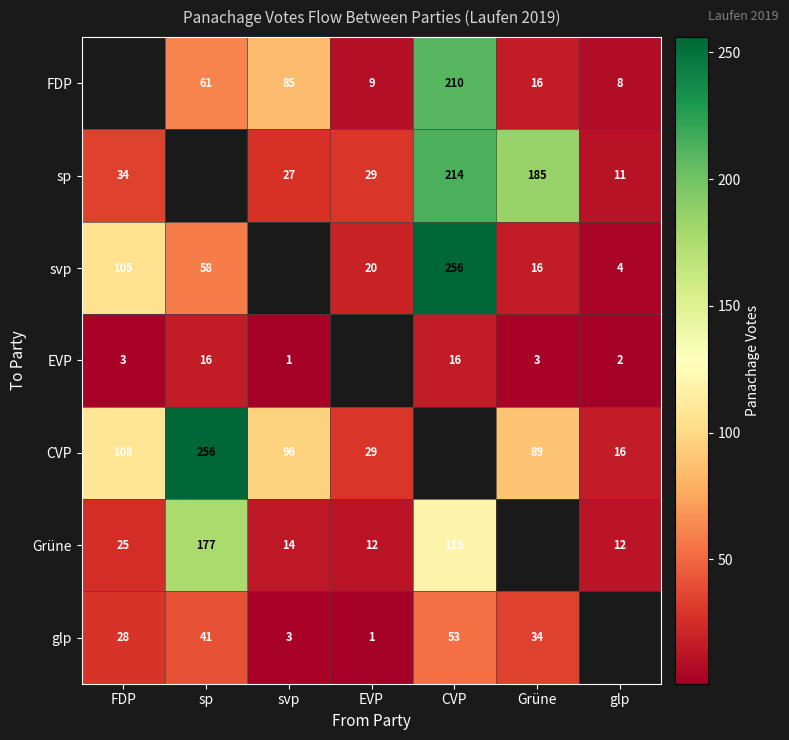

Is the value of Grüne at FDP greater than the value of glp at sp?

No